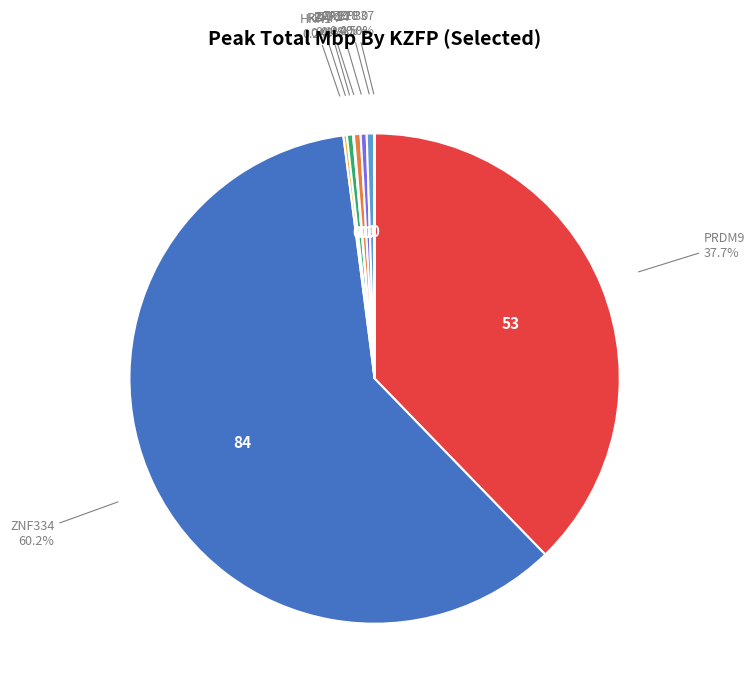

Is there any slice that represents more than half of the pie?

Yes